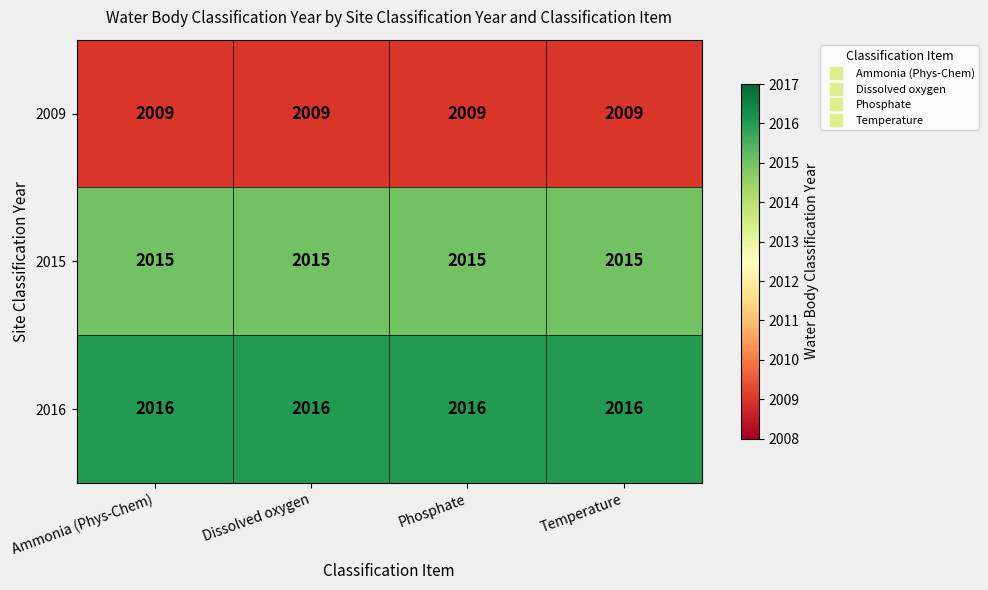

Rank the series at Dissolved oxygen from lowest to highest value.

2009, 2015, 2016